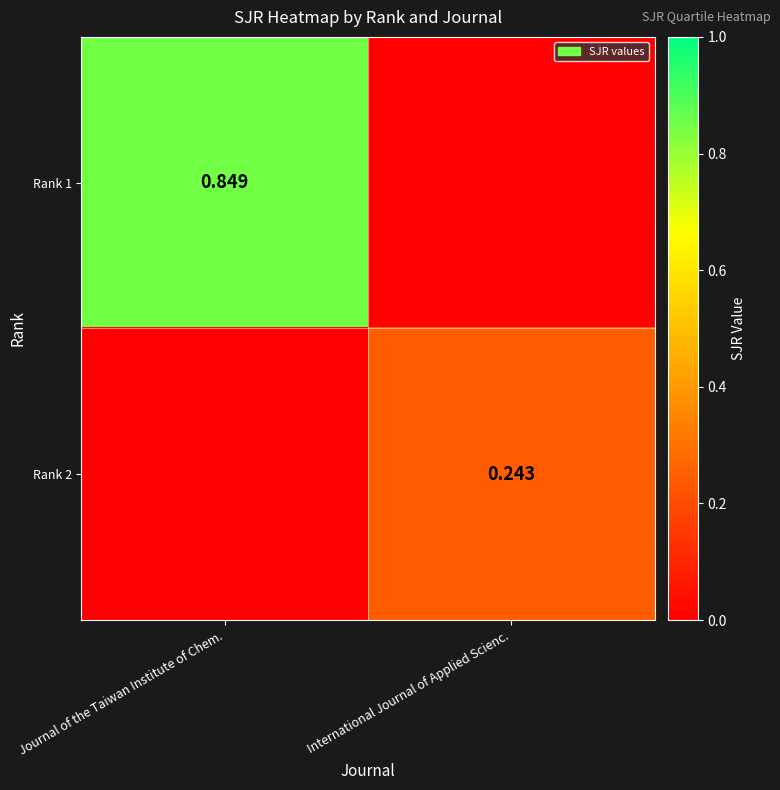

What is the total value across all series at International Journal of Applied Scienc.?

0.2